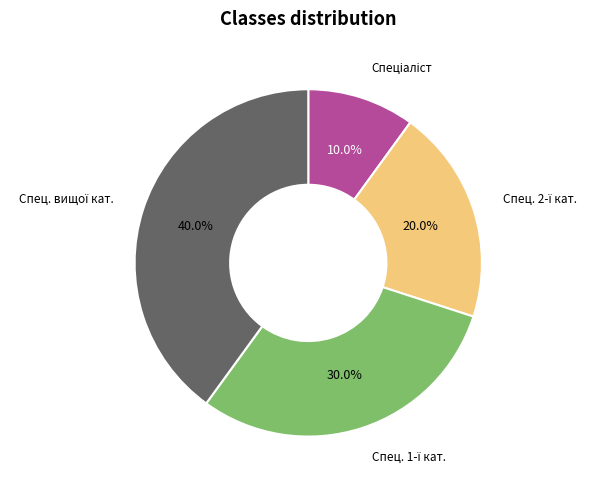

Is there any slice that represents more than half of the pie?

No